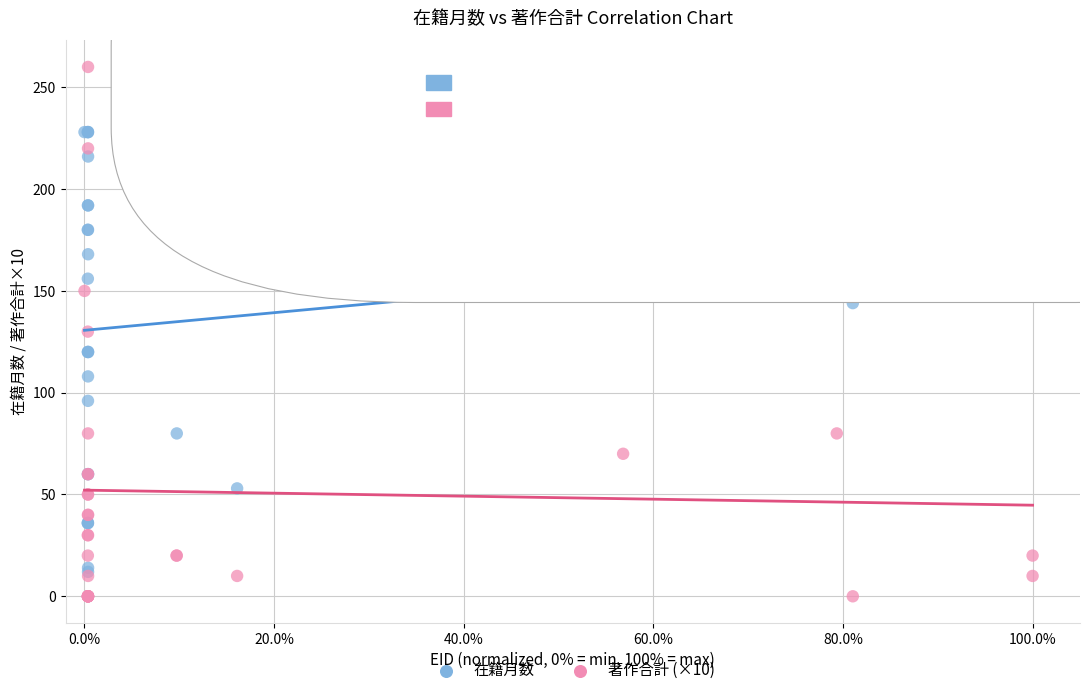

Which series has the widest spread of Y values?

著作合計 (×10)